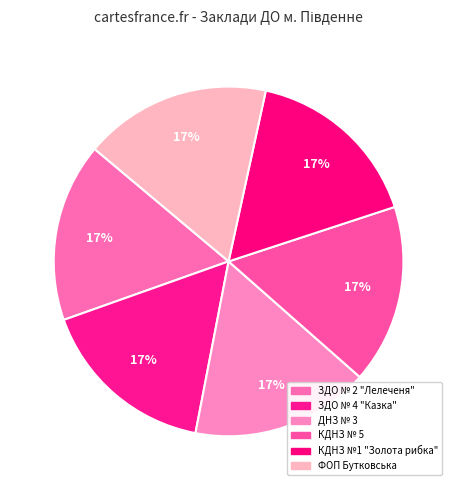

What portion of the pie excludes ФОП Бутковська?

82.7%